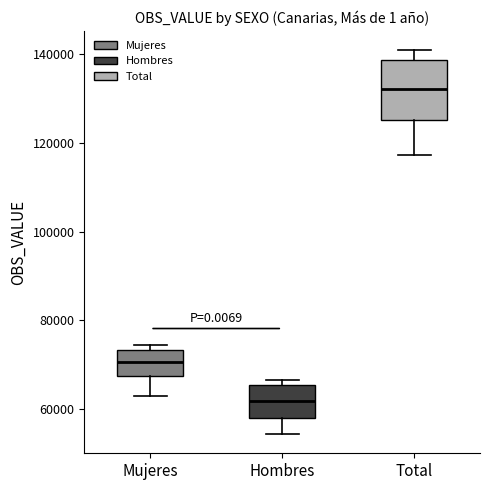

Which box has the lowest median line?

Hombres